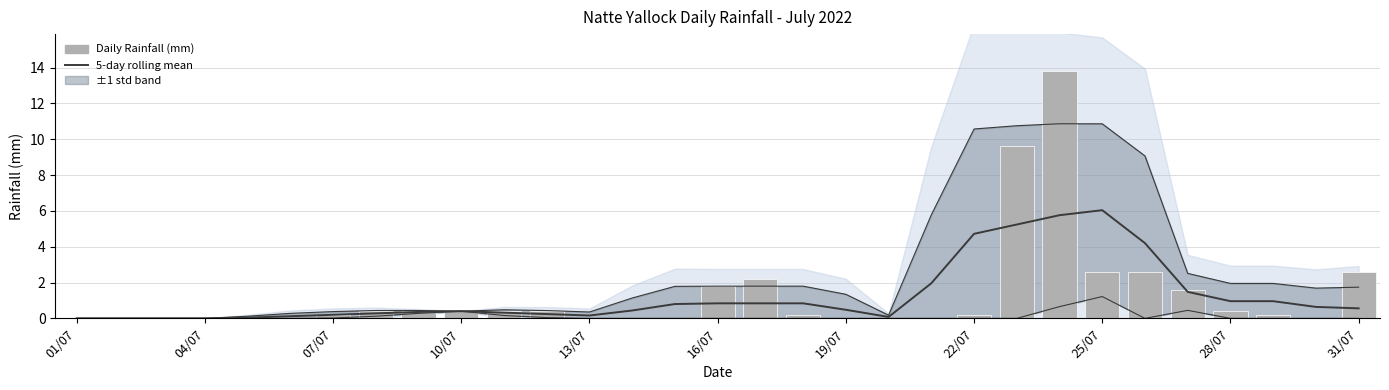

What is the difference between the Natte Yallock Rainfall (SUM mm) values at 16/07 and 11?

0.4